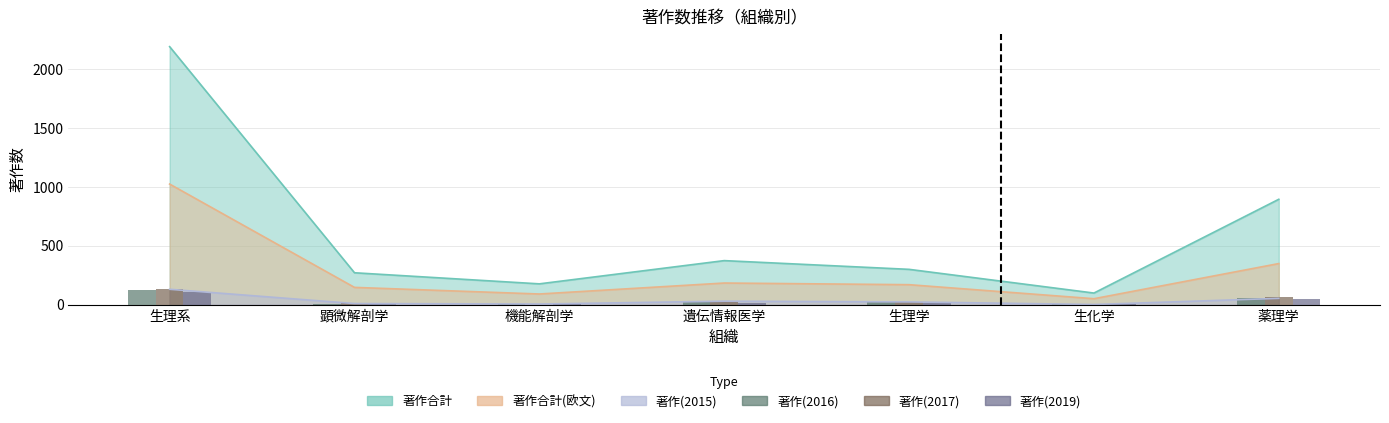

How many categories are shown in the chart?

7